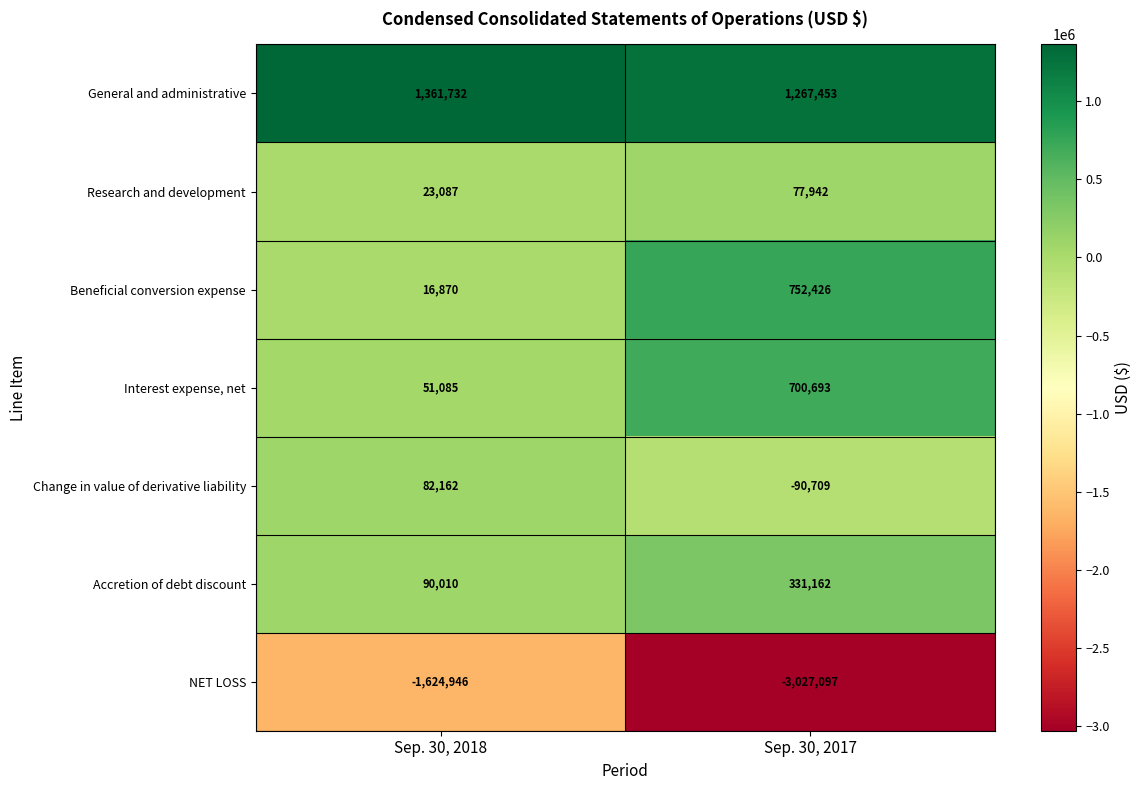

Reading left to right, what are all the values shown in this chart?

General and administrative: Sep. 30, 2018=1361732	Sep. 30, 2017=1267453
Research and development: Sep. 30, 2018=23087	Sep. 30, 2017=77942
Beneficial conversion expense: Sep. 30, 2018=16870	Sep. 30, 2017=752426
Interest expense, net: Sep. 30, 2018=51085	Sep. 30, 2017=700693
Change in value of derivative liability: Sep. 30, 2018=82162	Sep. 30, 2017=-90709
Accretion of debt discount: Sep. 30, 2018=90010	Sep. 30, 2017=331162
NET LOSS: Sep. 30, 2018=-1624946	Sep. 30, 2017=-3027097